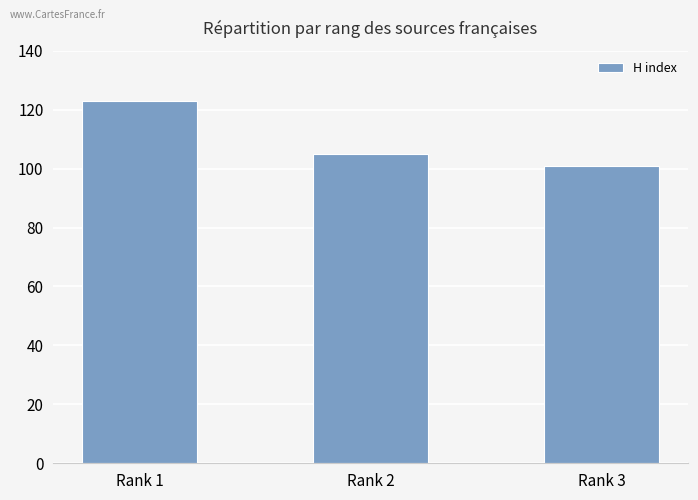

Which label corresponds to the largest value in the chart?

Rank 1